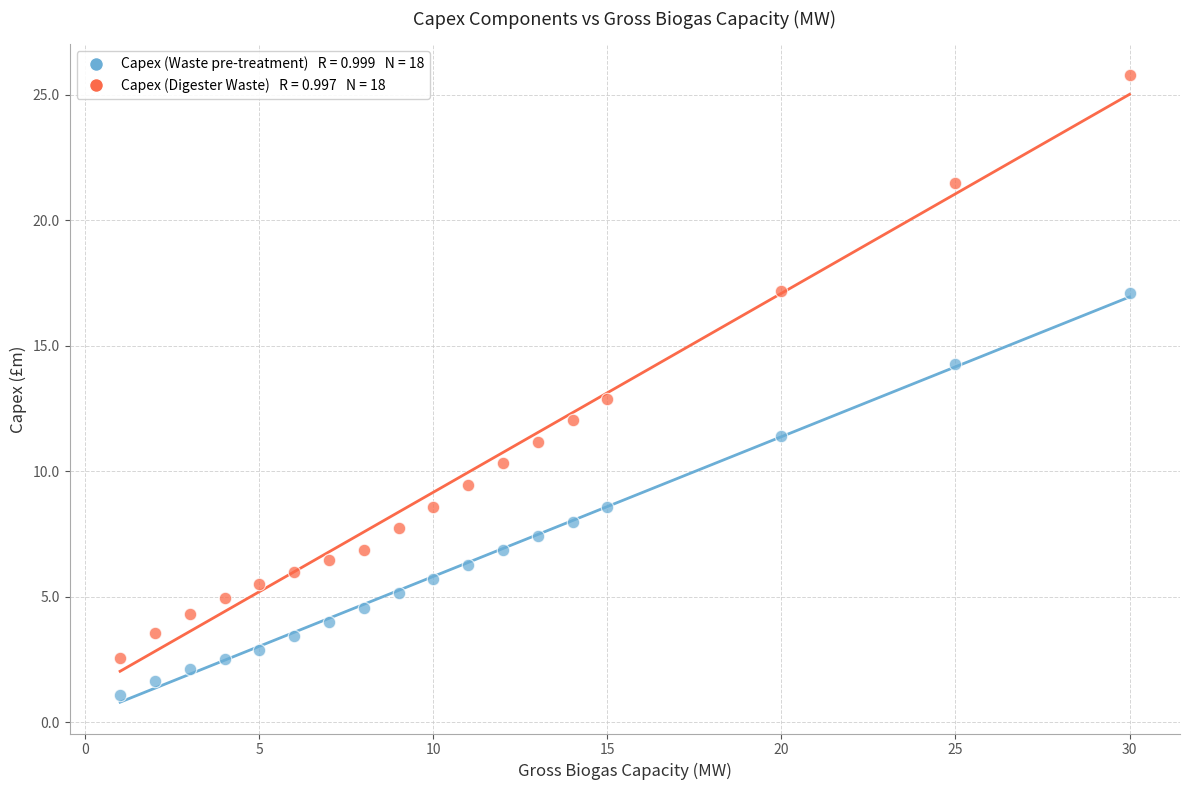

Across all data points, what is the range of X values (max minus min)?

29.0